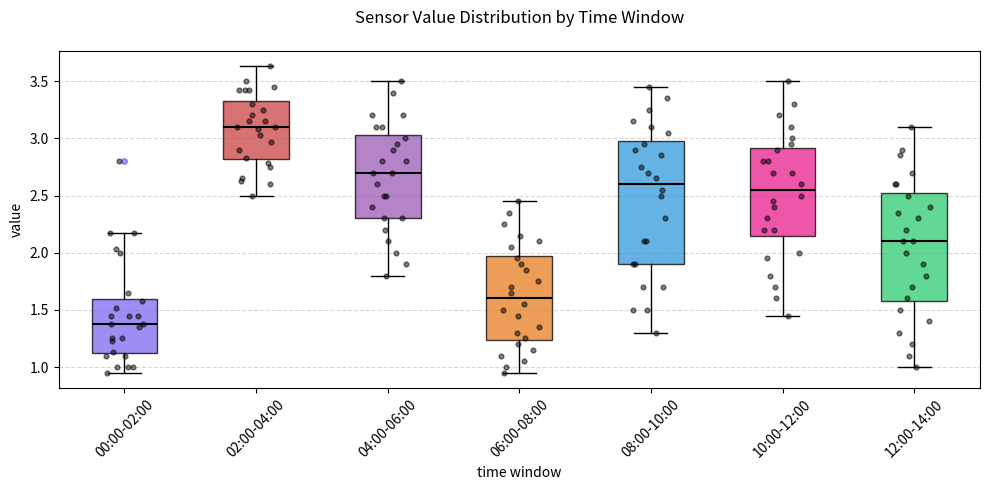

Comparing the boxes themselves (not the whiskers), which one is the tallest?

08:00-10:00